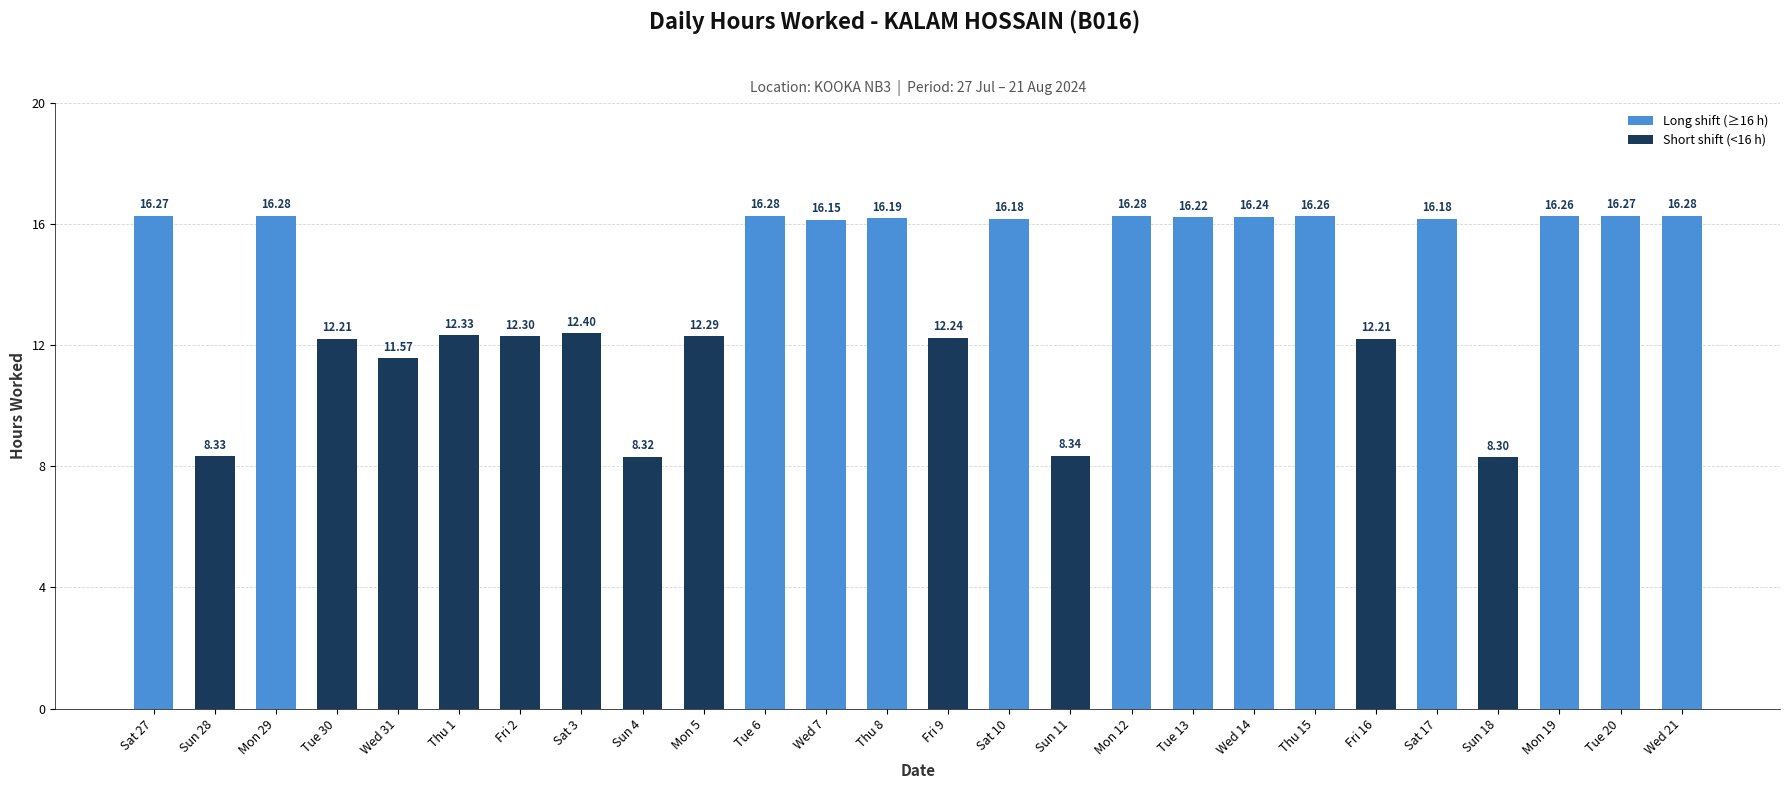

True or false: the data shows 6.7 at Wed 31.

False